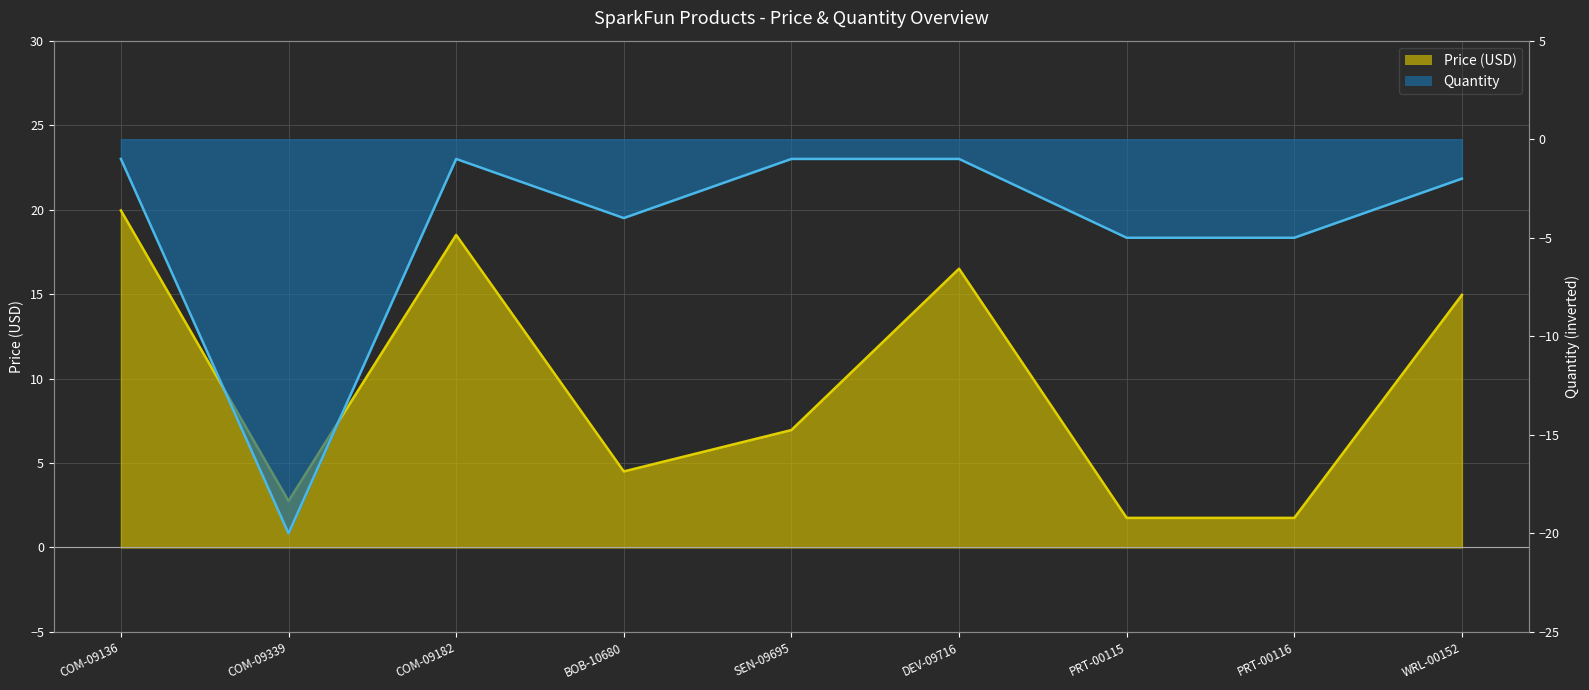

At which category is the sum across all series the highest?

COM-09136